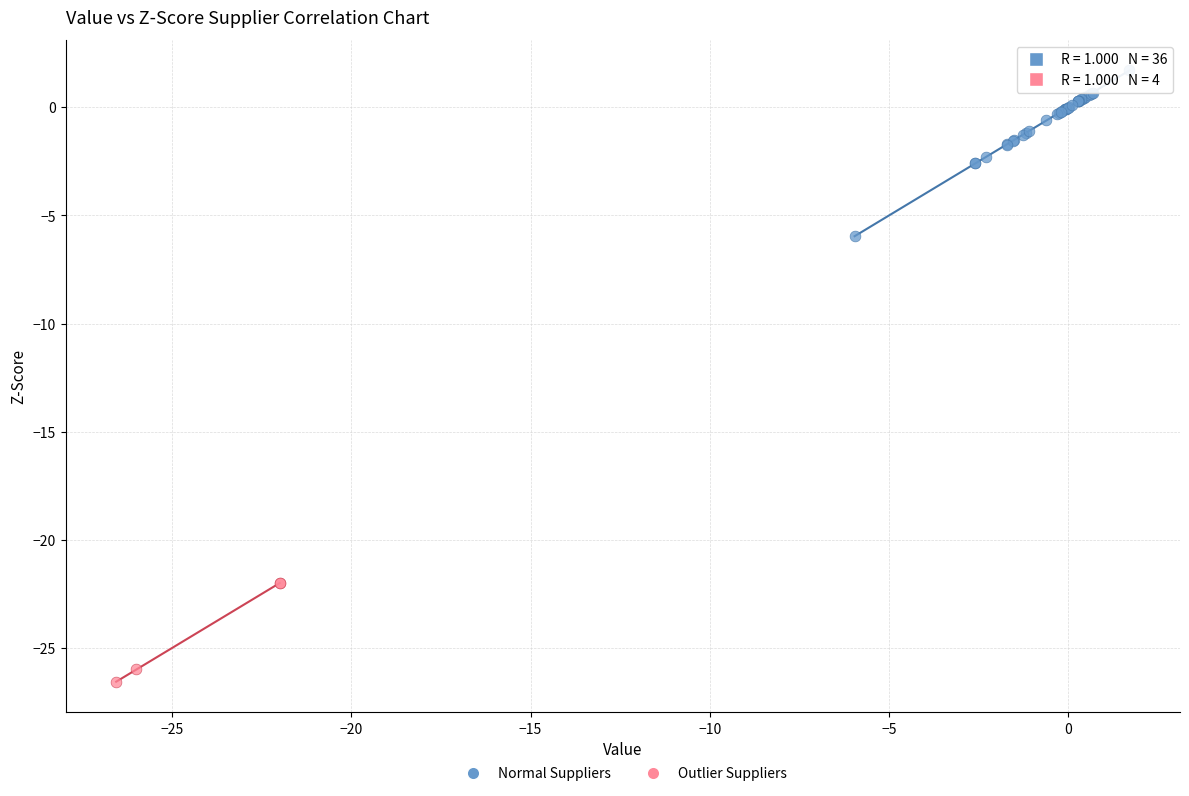

Which series reaches the minimum Y coordinate?

Outlier Suppliers